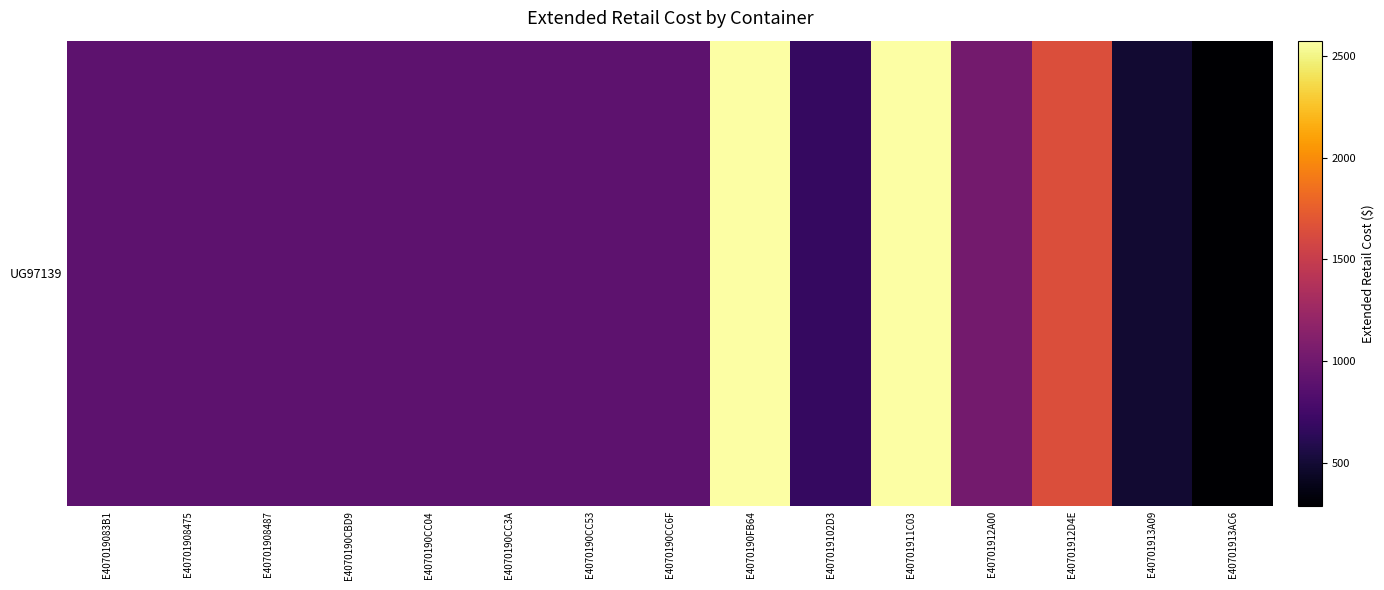

Which category has the highest value across all series?

E4070190FB64